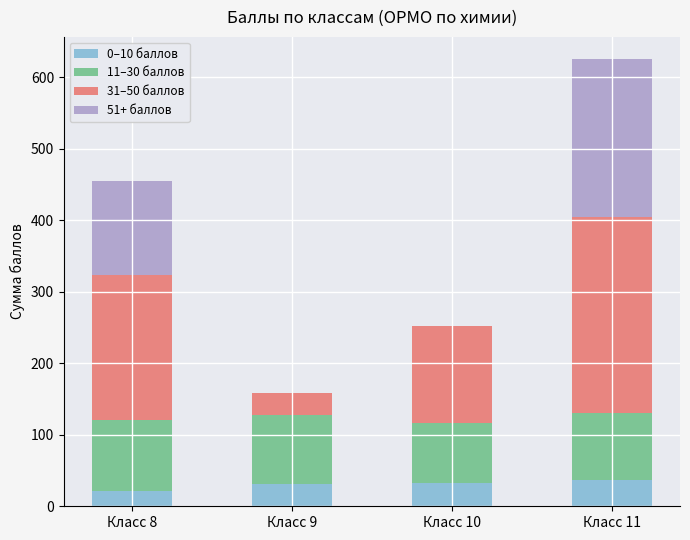

What is the total value across all series at Класс 9?

159